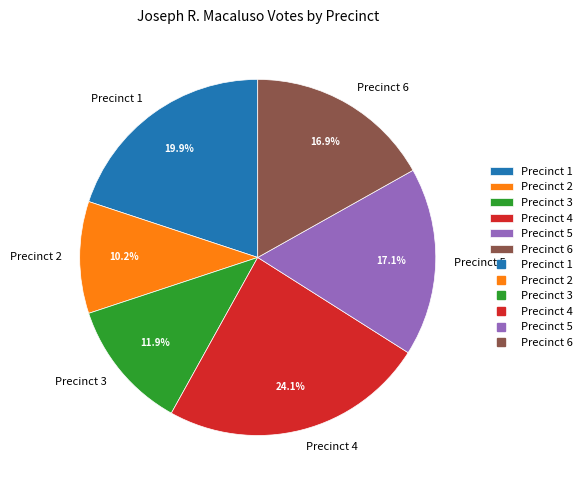

Is the sum of Precinct 3 and Precinct 6 greater than half?

No